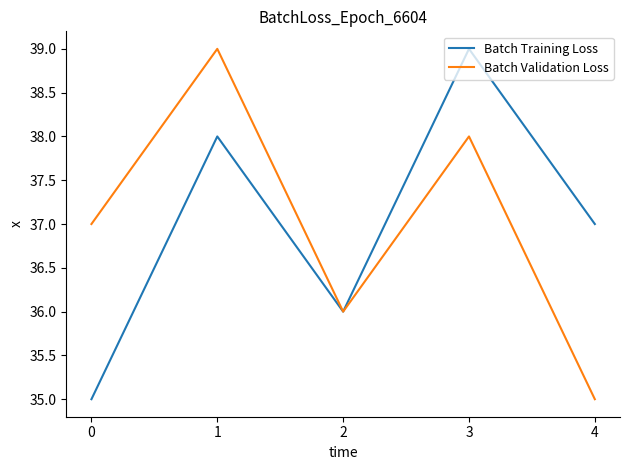

True or false: Batch Validation Loss has more than 2 interior local peaks.

False